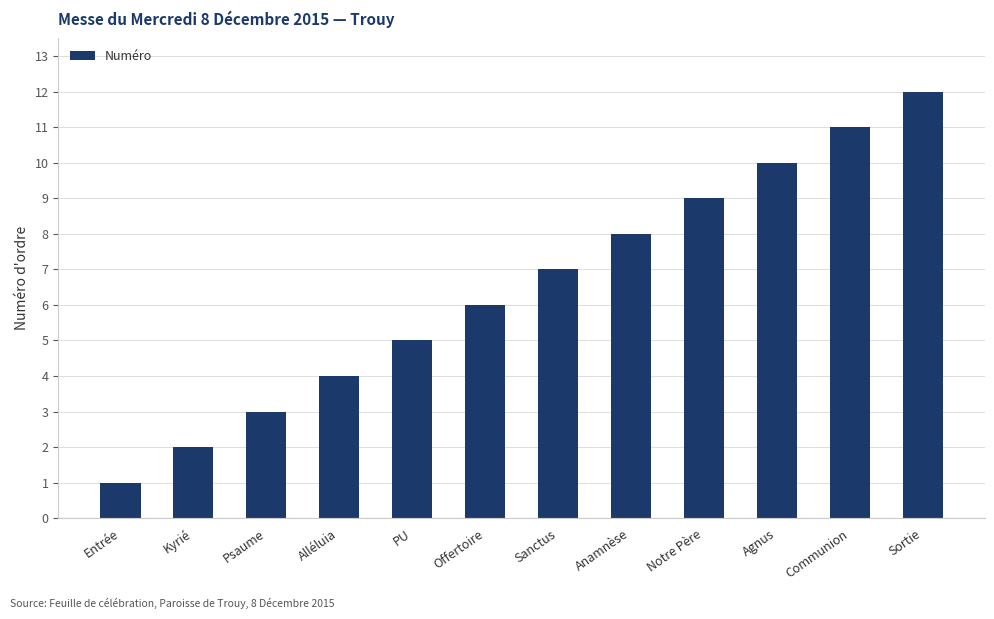

How many bars are there in total?

12